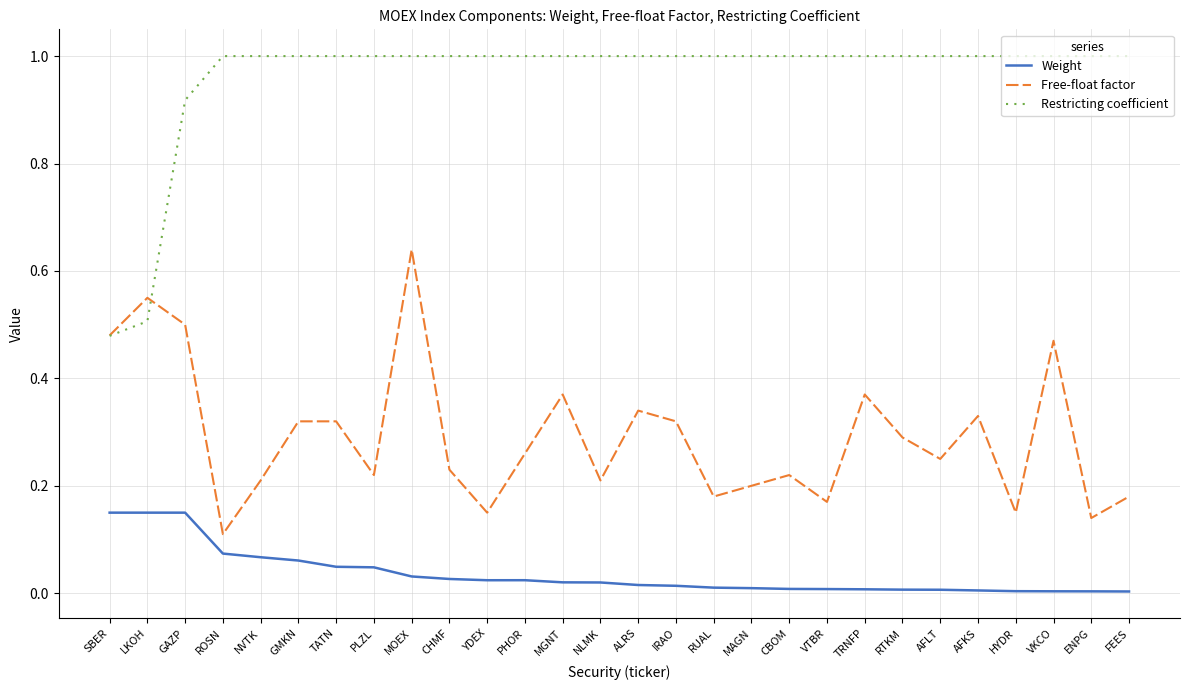

The Free-float factor series shows 0.3 at FEES. True or false?

False